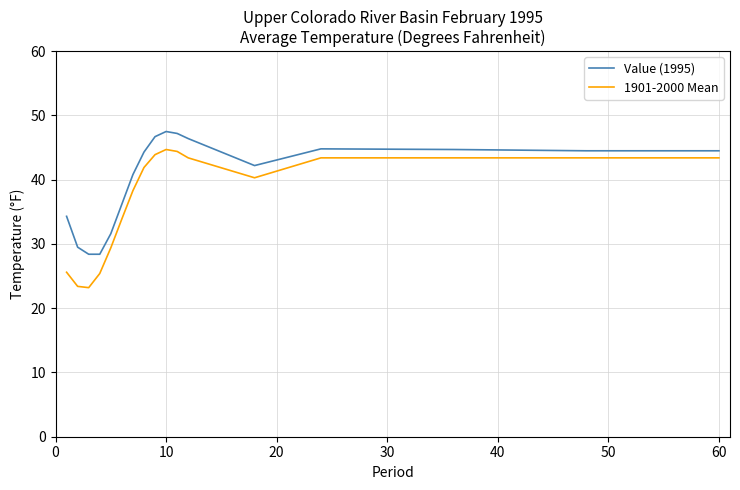

Does the chart display data point markers on the line(s)?

No